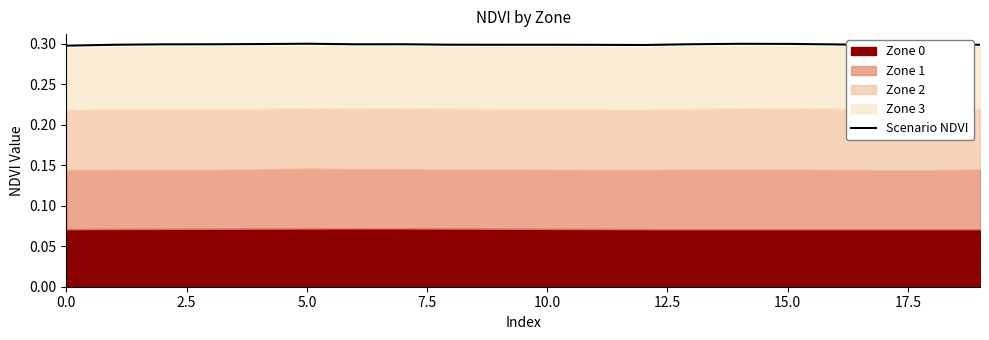

Between 16 and 10, which is larger?

16